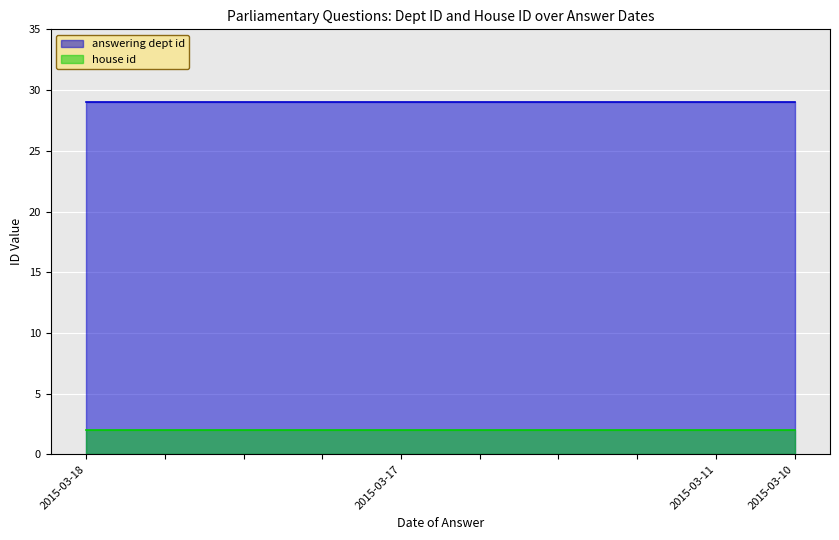

True or false: house id has a value of 1 at 2015-03-18.

False